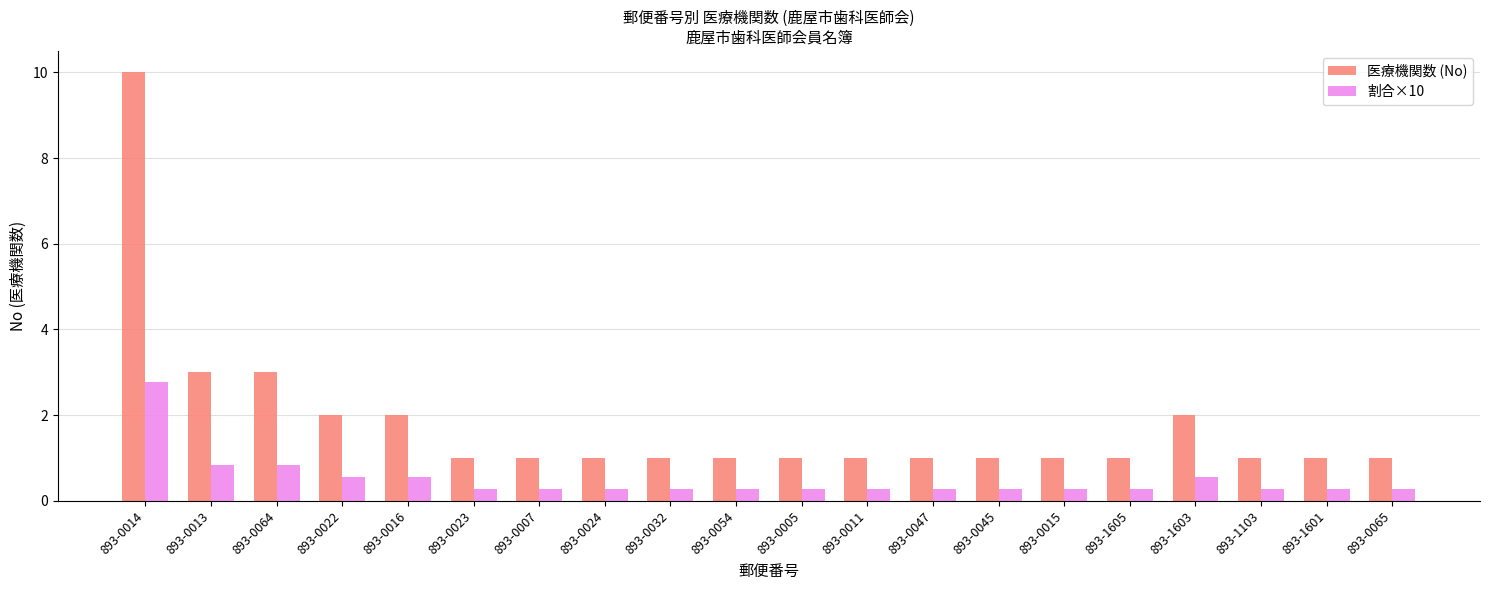

What is the sum of the 割合×10 values at 893-1103 and 893-0045?

0.6